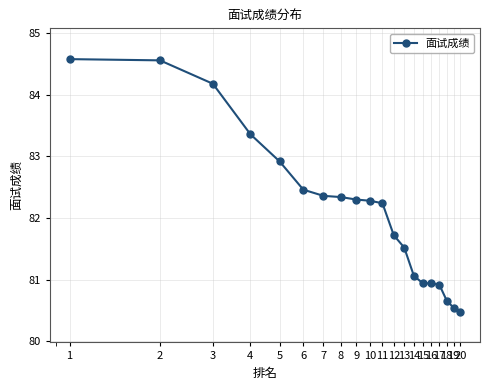

What is the difference between the second highest and second lowest values?

4.0